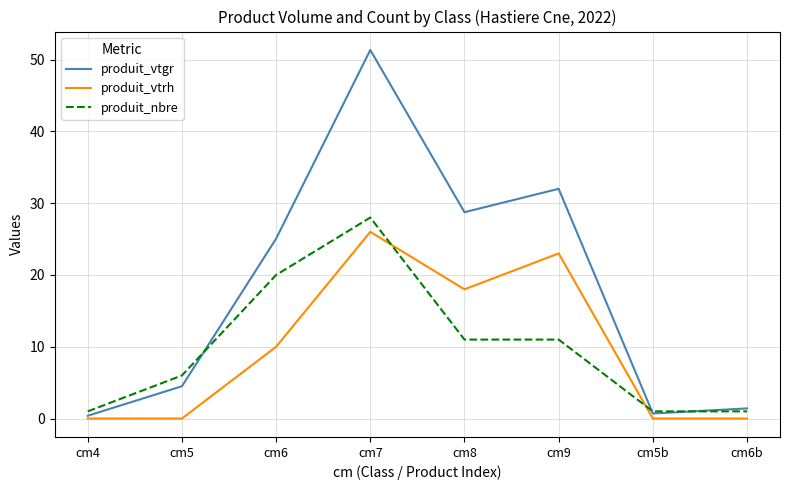

What is the spread (max minus min) of values at cm9?

21.0